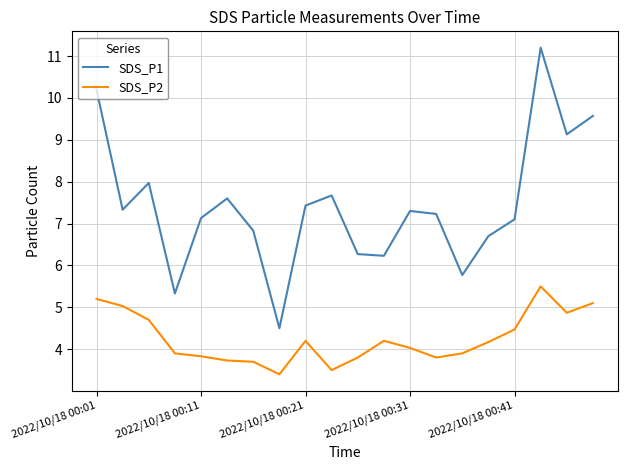

Which series has the largest range (max minus min)?

SDS_P1